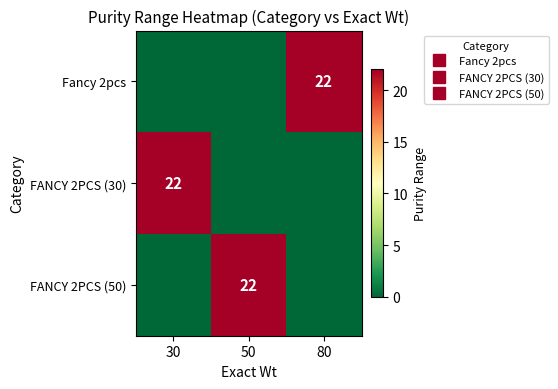

What is the difference between the highest and lowest values at 30?

22